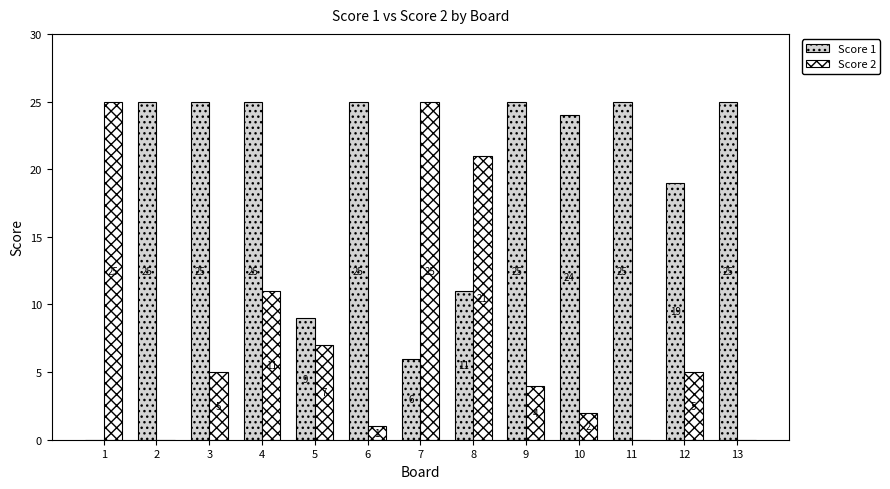

What is the sum of the Score 1 values at 7 and 3?

31